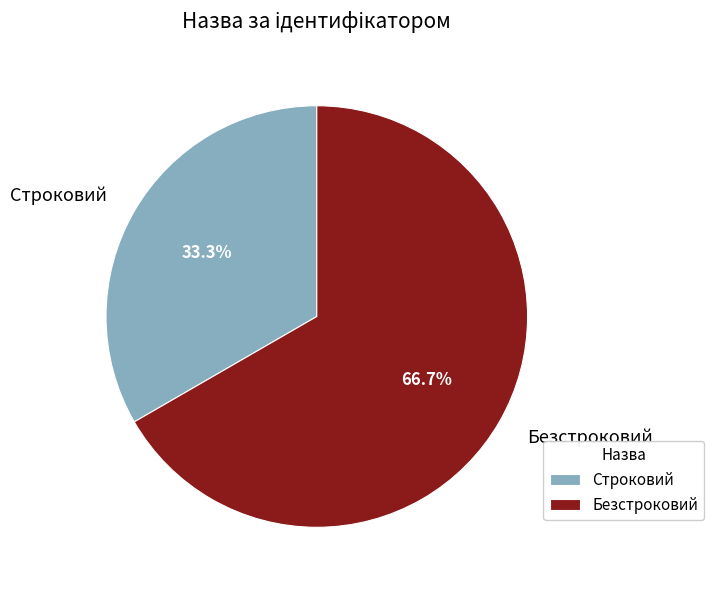

Rank the categories by value from lowest to highest.

Строковий, Безстроковий